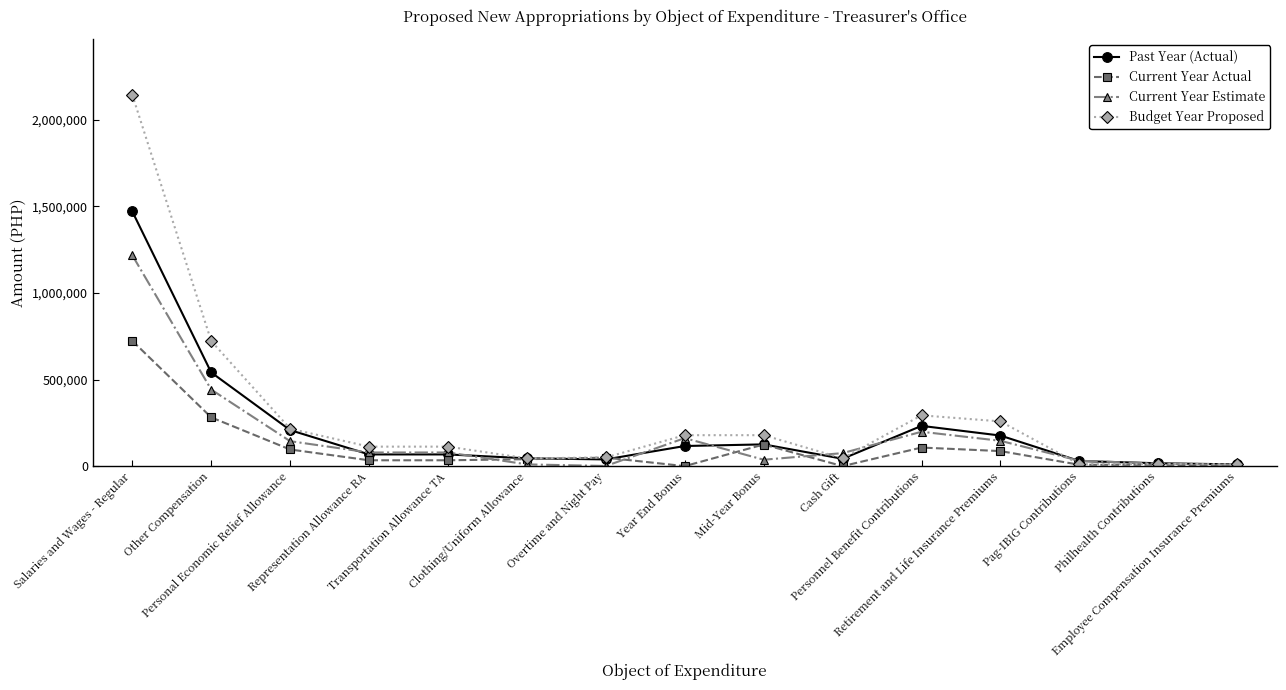

How many lines are shown in the chart?

4